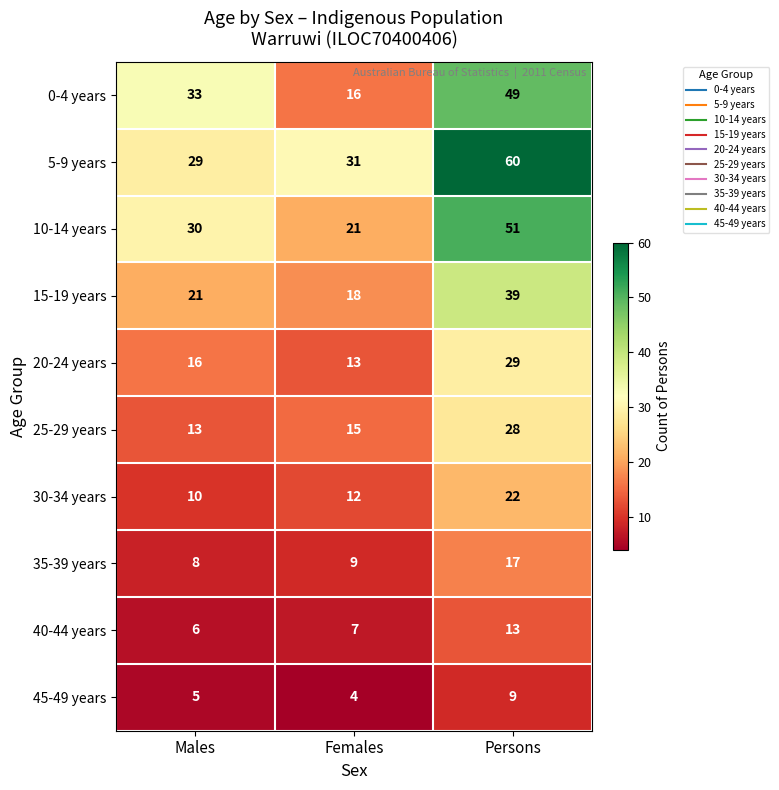

Rank the series at Females from highest to lowest value.

5-9 years, 10-14 years, 15-19 years, 0-4 years, 25-29 years, 20-24 years, 30-34 years, 35-39 years, 40-44 years, 45-49 years